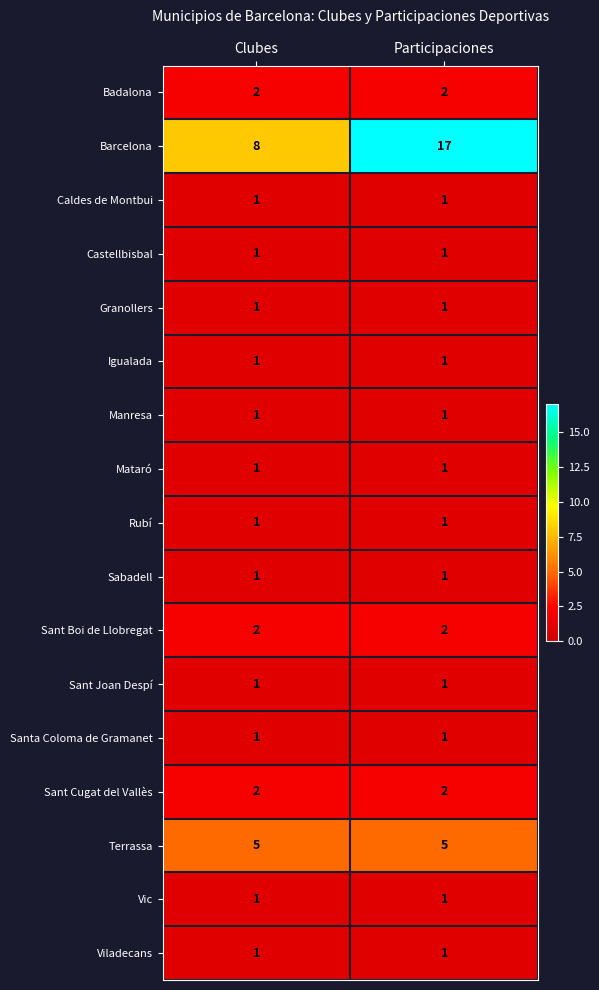

The Terrassa series shows 5 at Clubes. True or false?

True